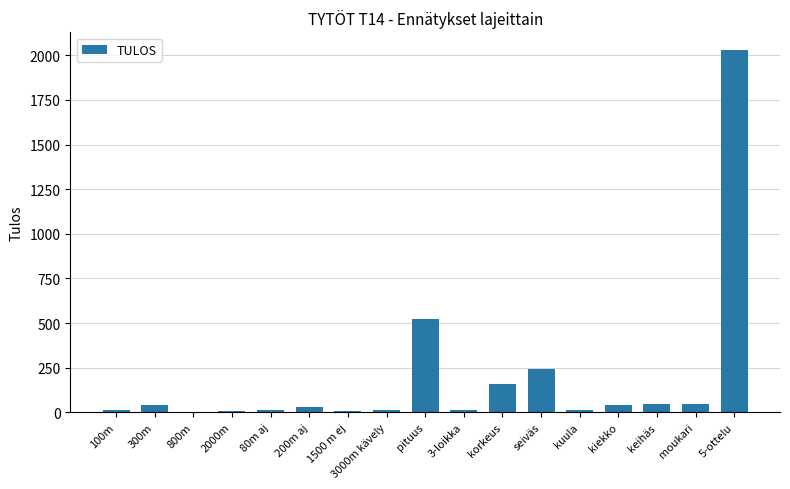

How many series are shown in this chart?

1